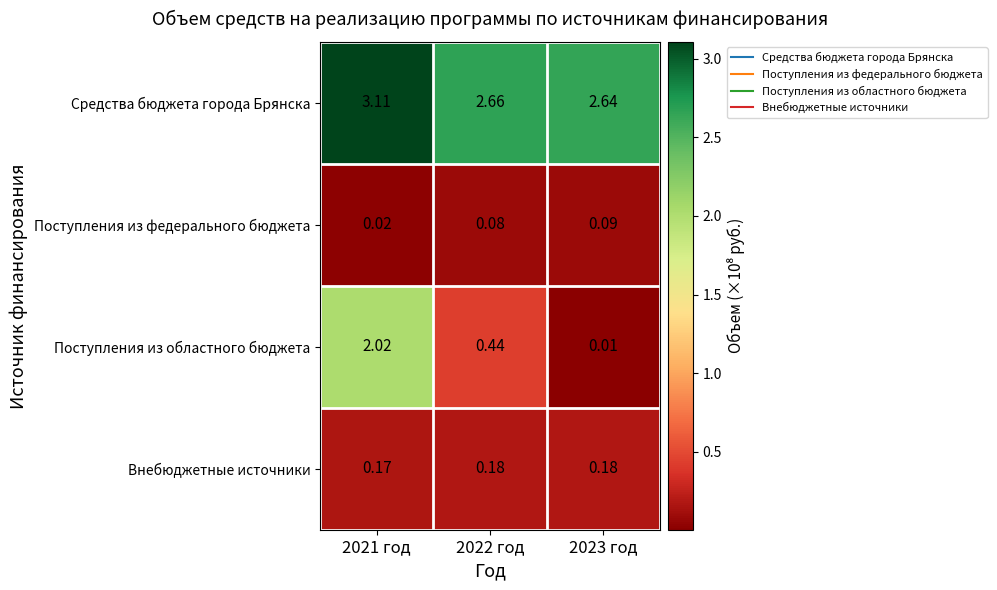

At 2022 год, list the series in order from smallest to largest.

Поступления из федерального бюджета, Внебюджетные источники, Поступления из областного бюджета, Средства бюджета города Брянска